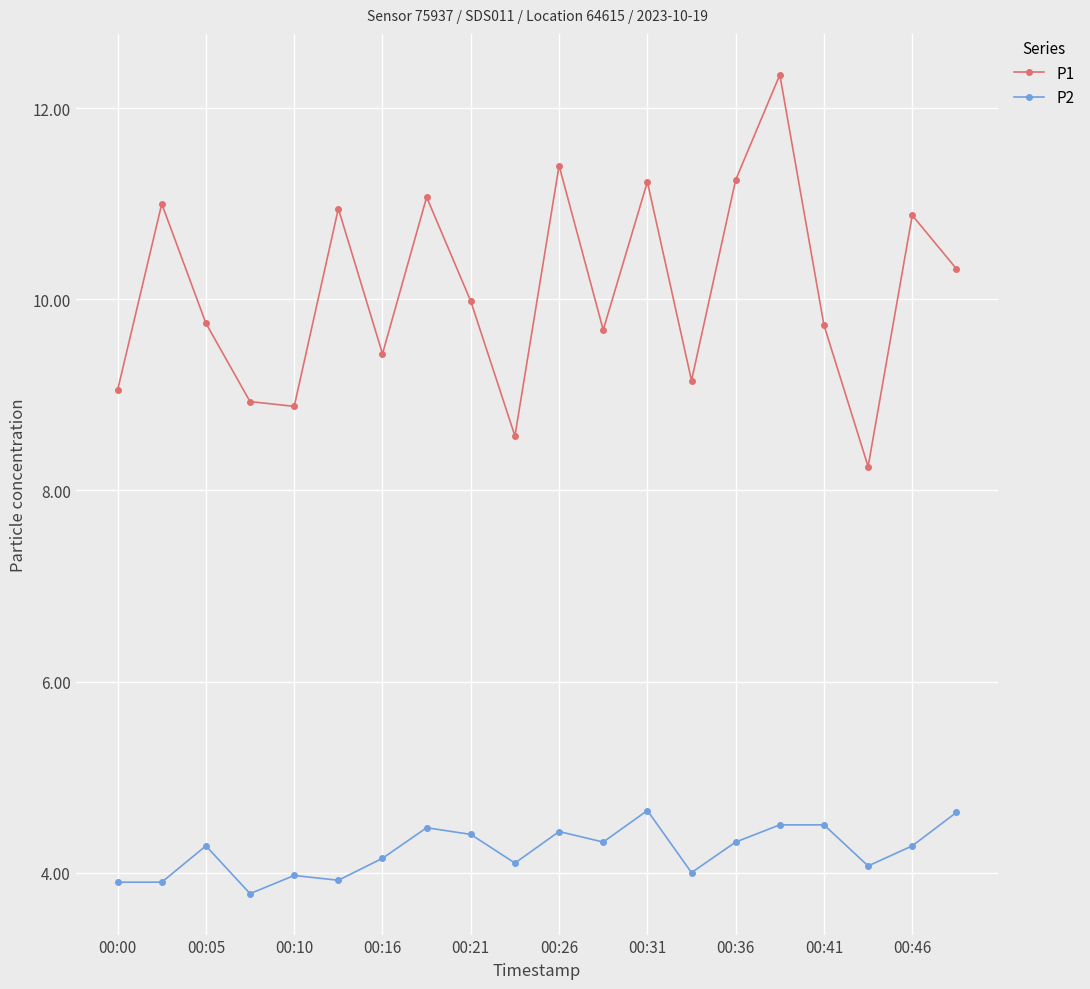

True or false: P1 and P2 intersect in this chart.

False